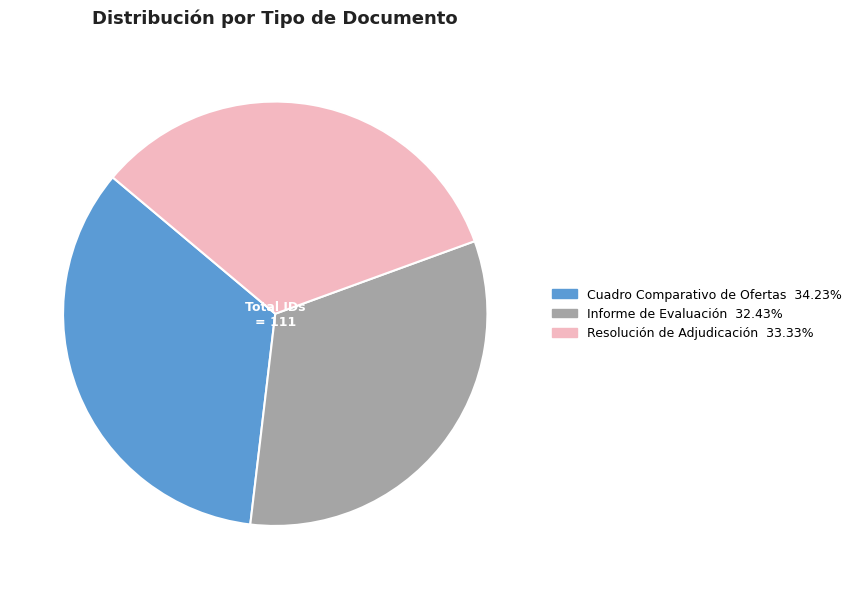

Is the sum of Cuadro Comparativo de Ofertas and Resolución de Adjudicación greater than half?

Yes